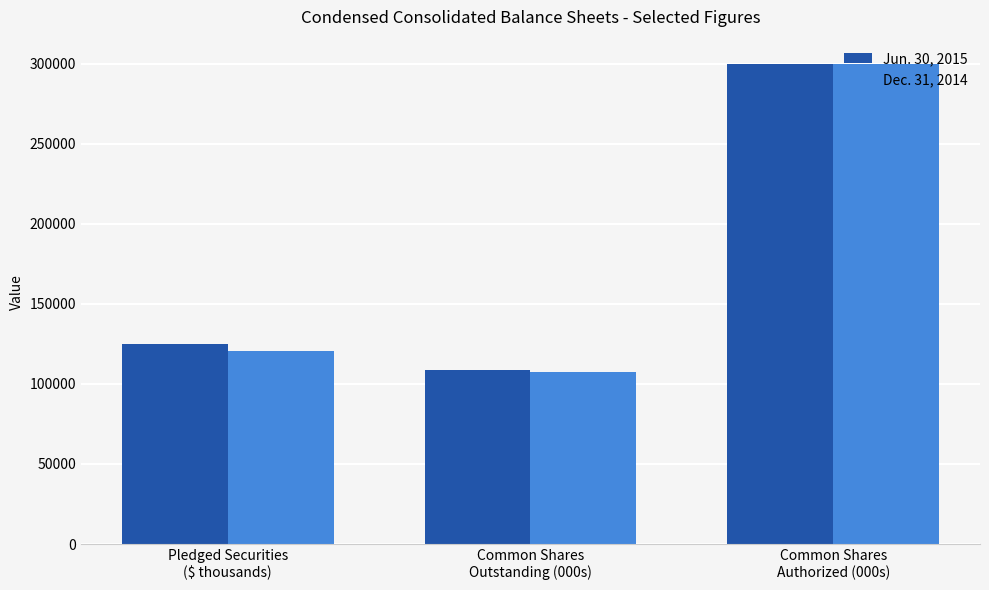

What is the label of the 3rd bar from the left?

Common Shares
Authorized (000s)